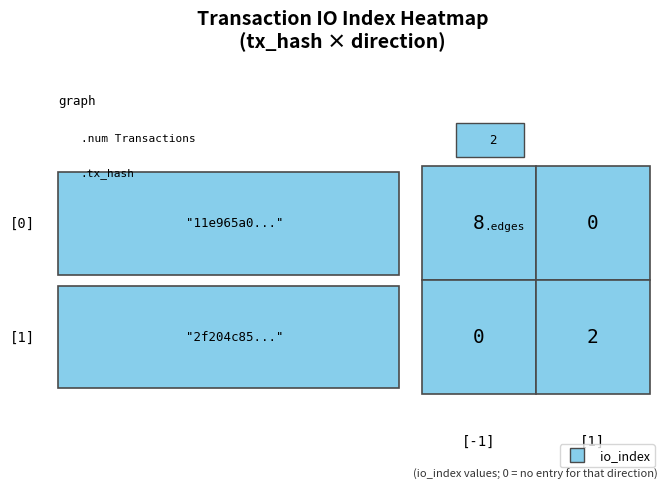

The value of 11e965a020e2c6b45f6ae32fabc986f90bb1129 at io_index is 13. True or false?

False